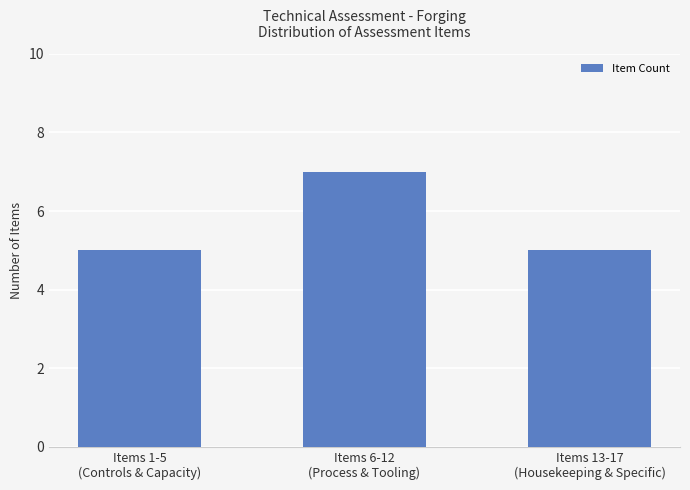

Reading left to right, extract all data points from this chart.

Items 1-5
(Controls & Capacity)=5	Items 6-12
(Process & Tooling)=7	Items 13-17
(Housekeeping & Specific)=5